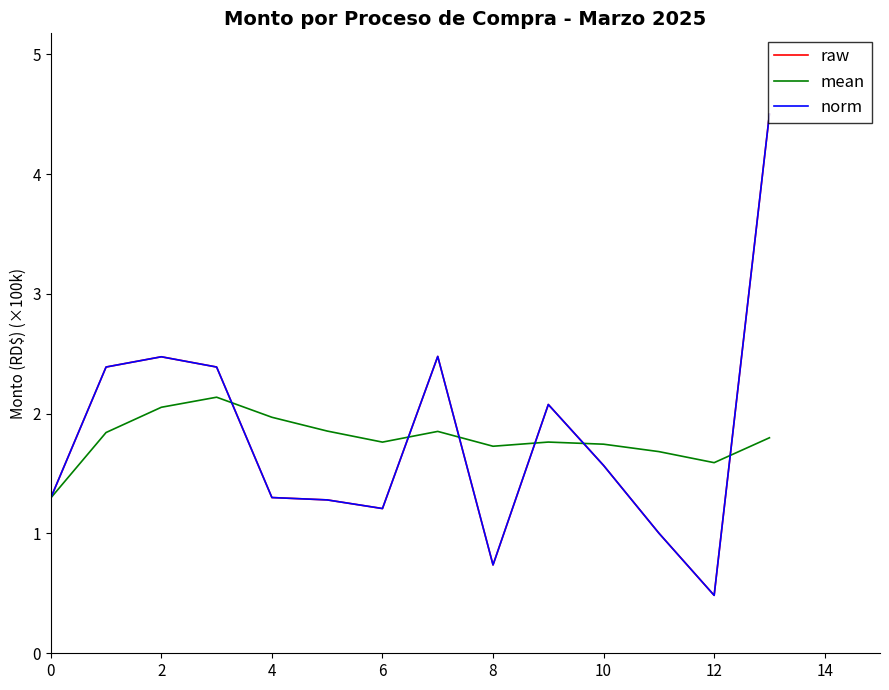

What is the minimum value shown in the chart?

0.5